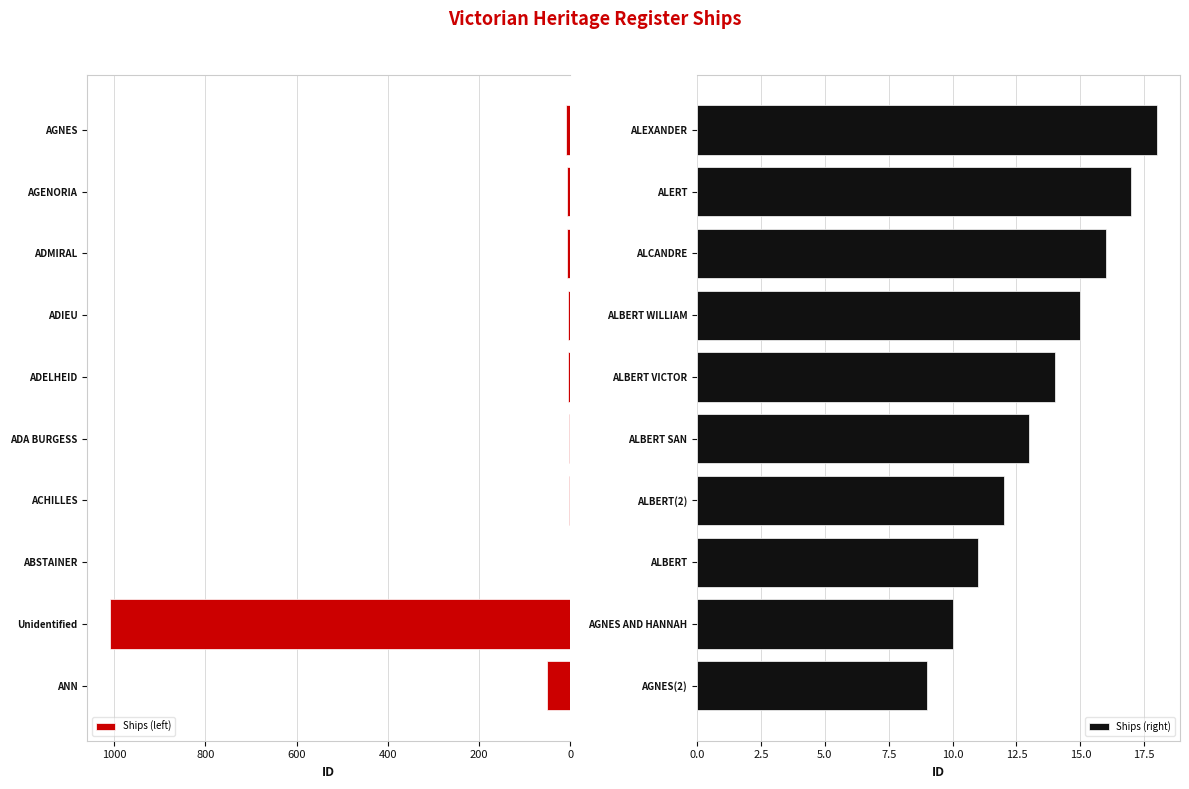

The value of Ships (left) at Unidentified is 1009. True or false?

True